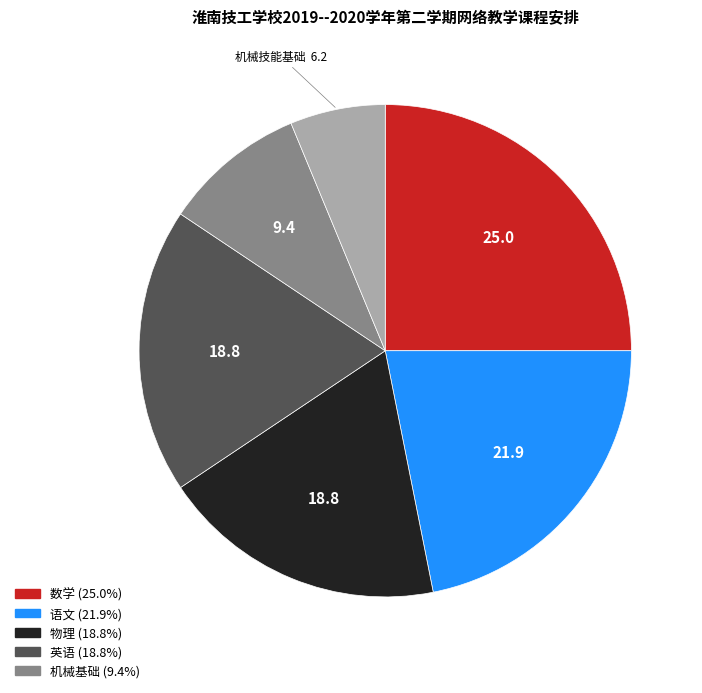

Does any single category account for the majority?

No